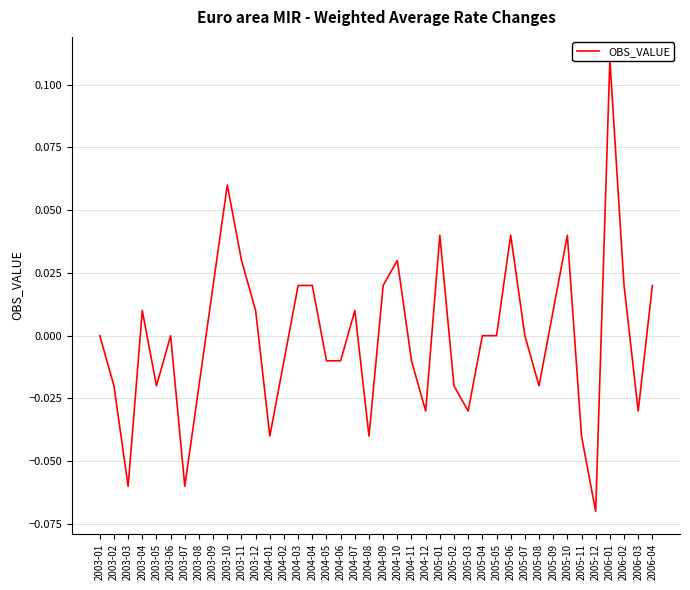

Reading left to right, extract all data points from this chart.

2003-01=0.0	2003-02=-0.0	2003-03=-0.1	2003-04=0.0	2003-05=-0.0	2003-06=0.0	2003-07=-0.1	2003-08=-0.0	2003-09=0.0	2003-10=0.1	2003-11=0.0	2003-12=0.0	2004-01=-0.0	2004-02=-0.0	2004-03=0.0	2004-04=0.0	2004-05=-0.0	2004-06=-0.0	2004-07=0.0	2004-08=-0.0	2004-09=0.0	2004-10=0.0	2004-11=-0.0	2004-12=-0.0	2005-01=0.0	2005-02=-0.0	2005-03=-0.0	2005-04=0.0	2005-05=0.0	2005-06=0.0	2005-07=0.0	2005-08=-0.0	2005-09=0.0	2005-10=0.0	2005-11=-0.0	2005-12=-0.1	2006-01=0.1	2006-02=0.0	2006-03=-0.0	2006-04=0.0